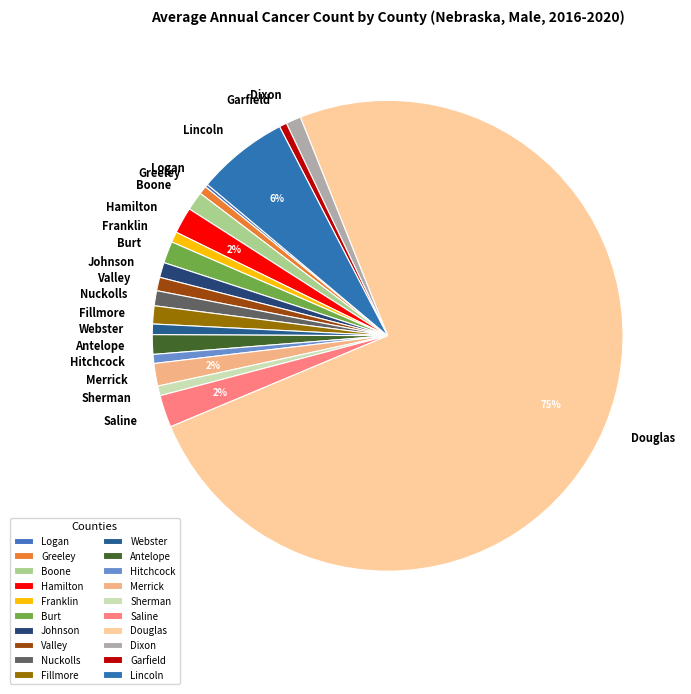

Which category has the biggest portion of the pie?

Douglas